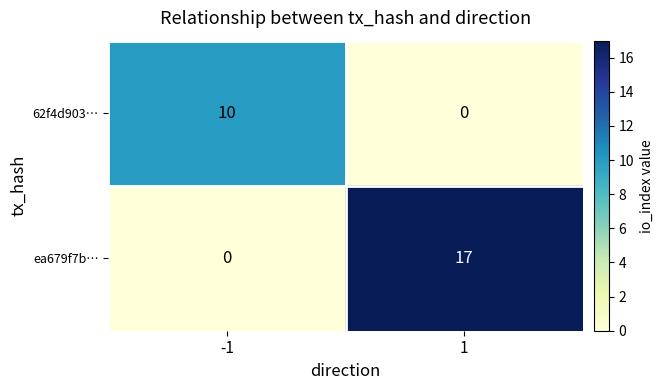

What is the highest value of the ea679f7b… series?

17